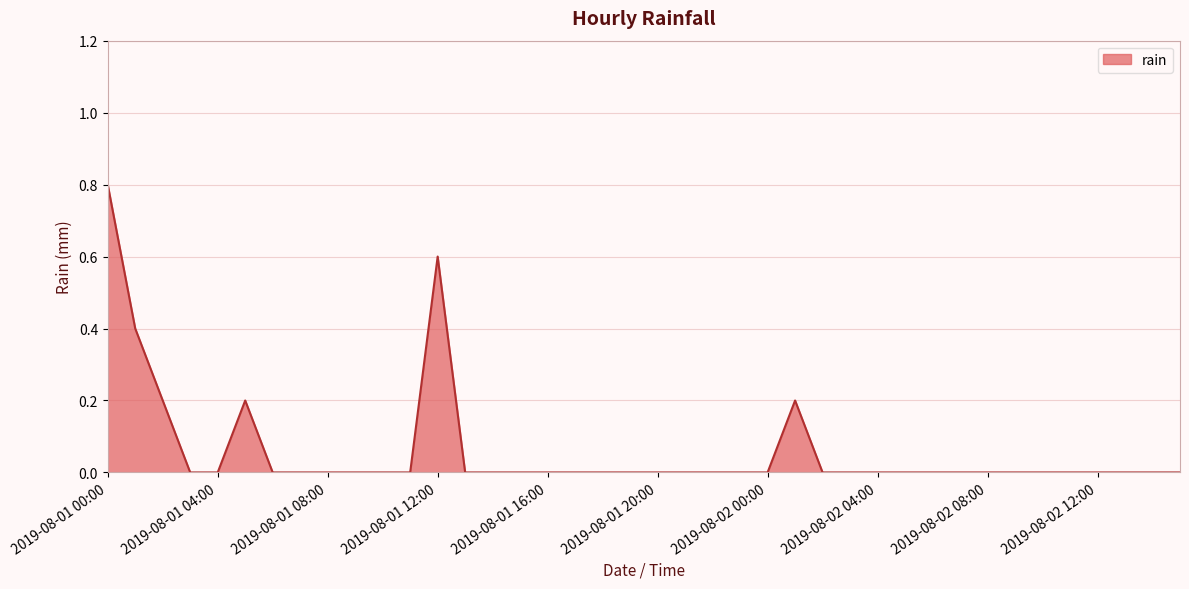

What is the maximum value shown in the chart?

0.8